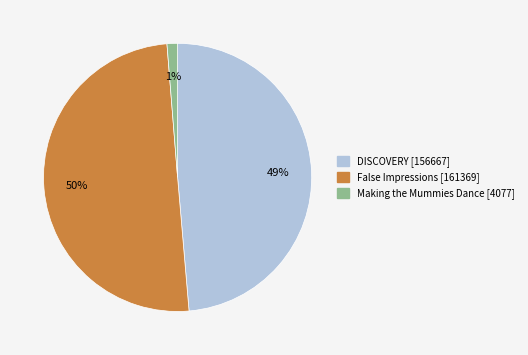

To the nearest percent, what is the combined percentage of False Impressions and DISCOVERY?

99%